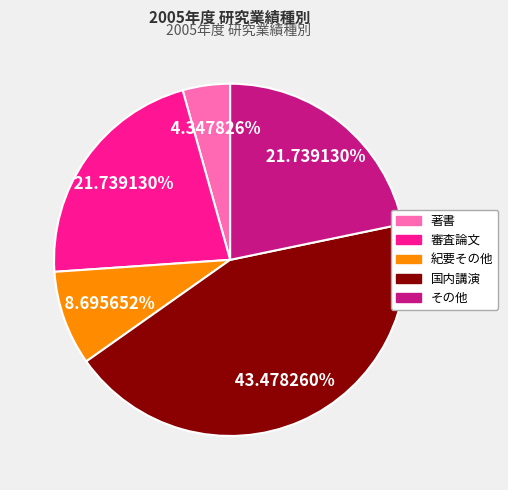

Is there a majority slice in this chart?

No